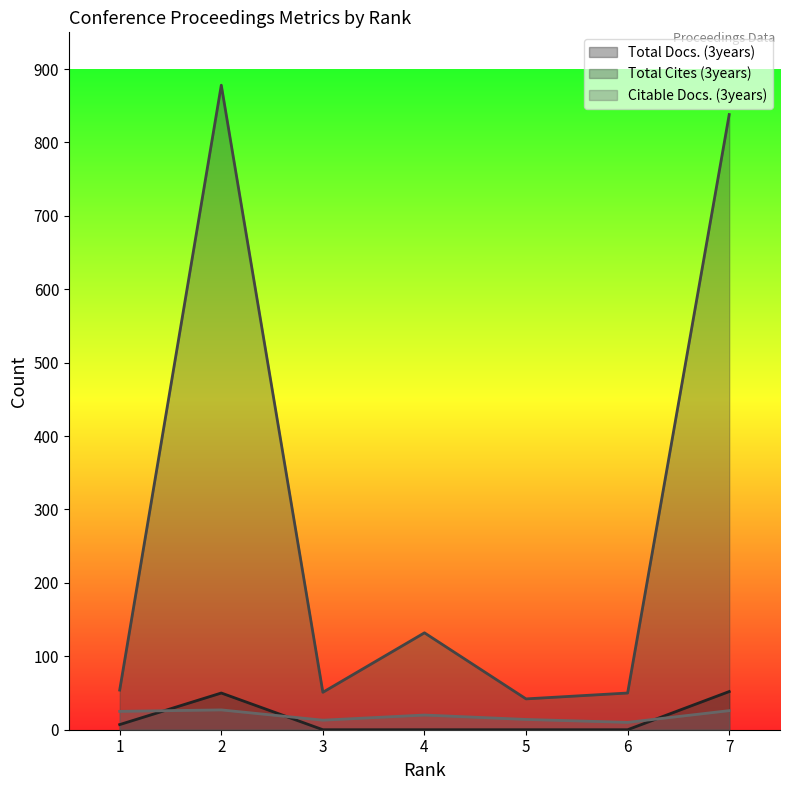

True or false: Total Cites (3years) and Total Docs. (3years) intersect in this chart.

False